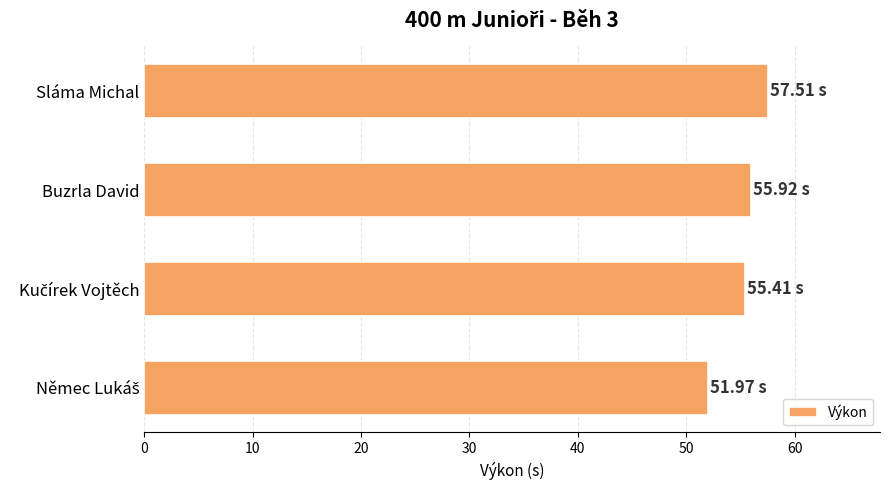

Count the number of values greater than 55.

3